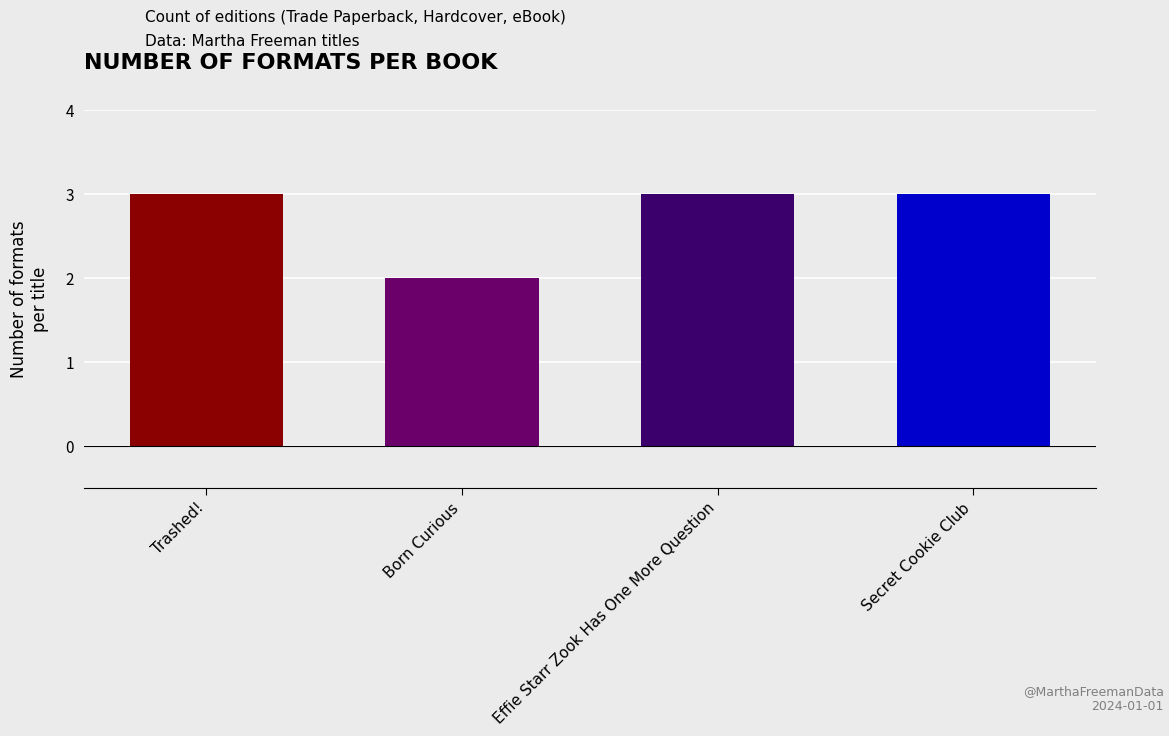

What is the sum of all values?

11